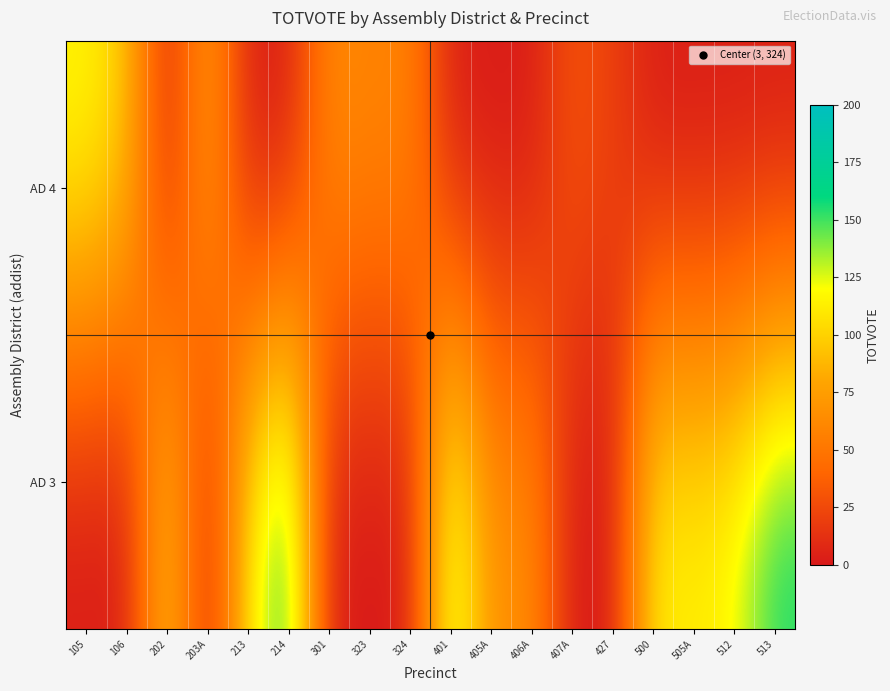

Reading left to right, list all the values displayed in this chart.

AD 3: 105=0	106=0	202=104	203A=0	213=112	214=165	301=0	323=0	324=0	401=142	405A=67	406A=68	407A=0	427=0	500=117	505A=114	512=122	513=159
AD 4: 105=119	106=99	202=0	203A=82	213=0	214=0	301=65	323=59	324=61	401=0	405A=0	406A=0	407A=32	427=21	500=0	505A=0	512=0	513=0